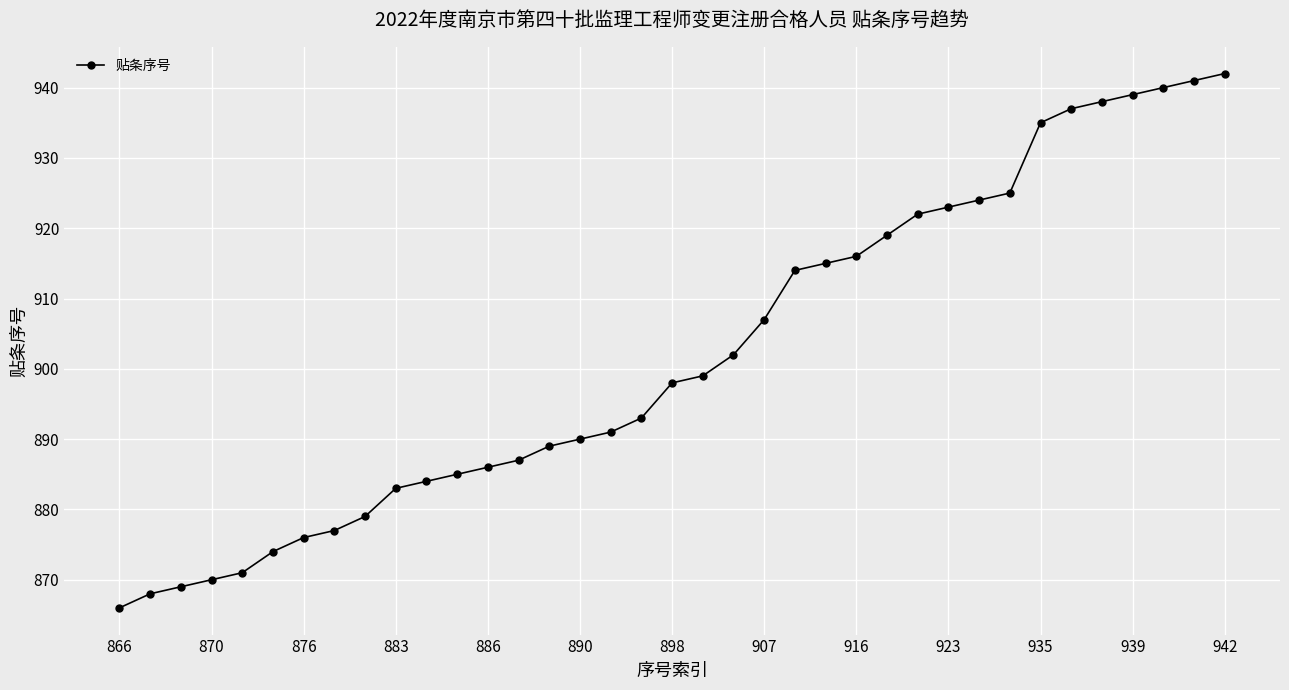

How many distinct data groups are displayed?

1